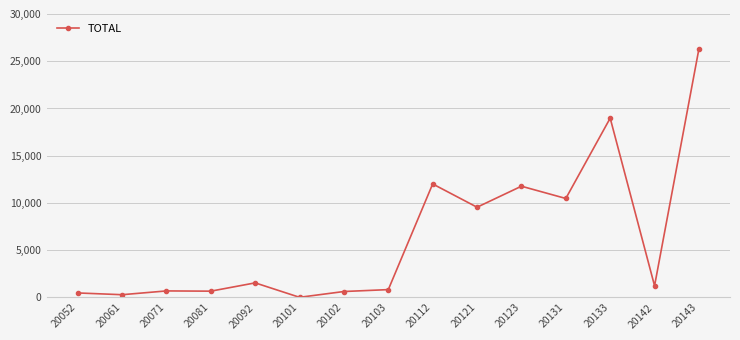

True or false: the data has more than 0 interior local peaks.

True